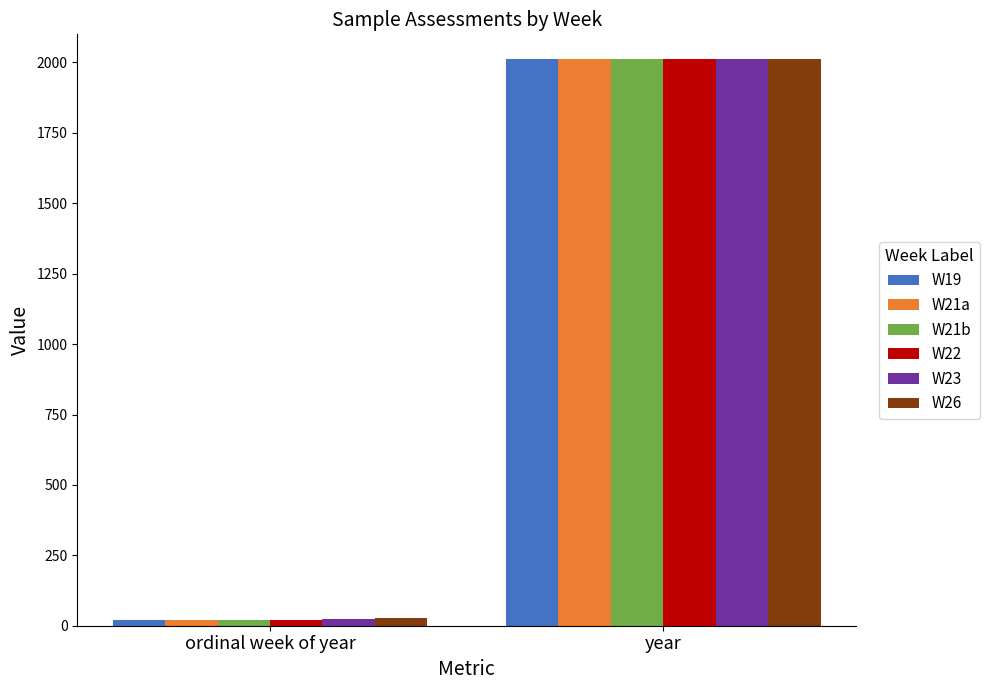

Are the bars horizontal?

No